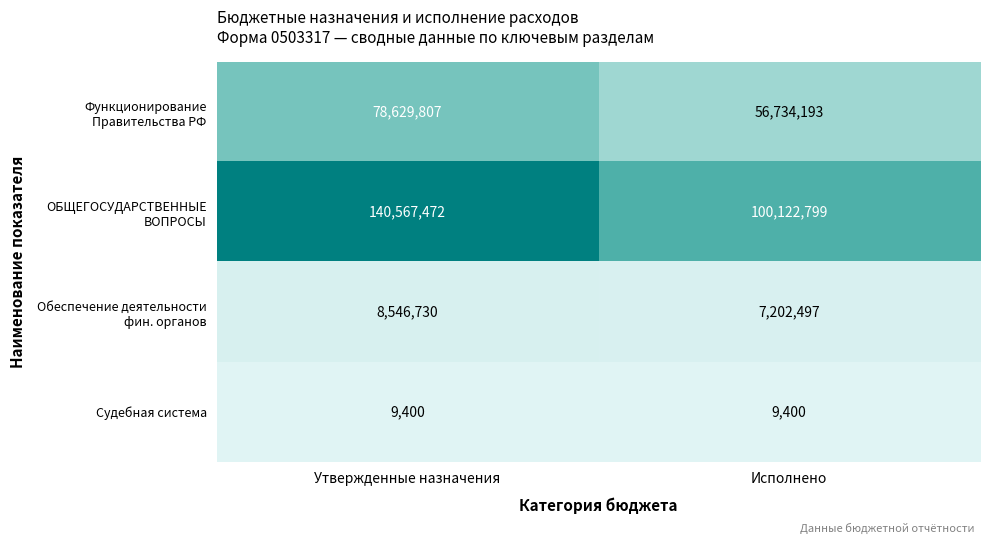

What is the sum of the Судебная система values at Утвержденные назначения and Исполнено?

18800